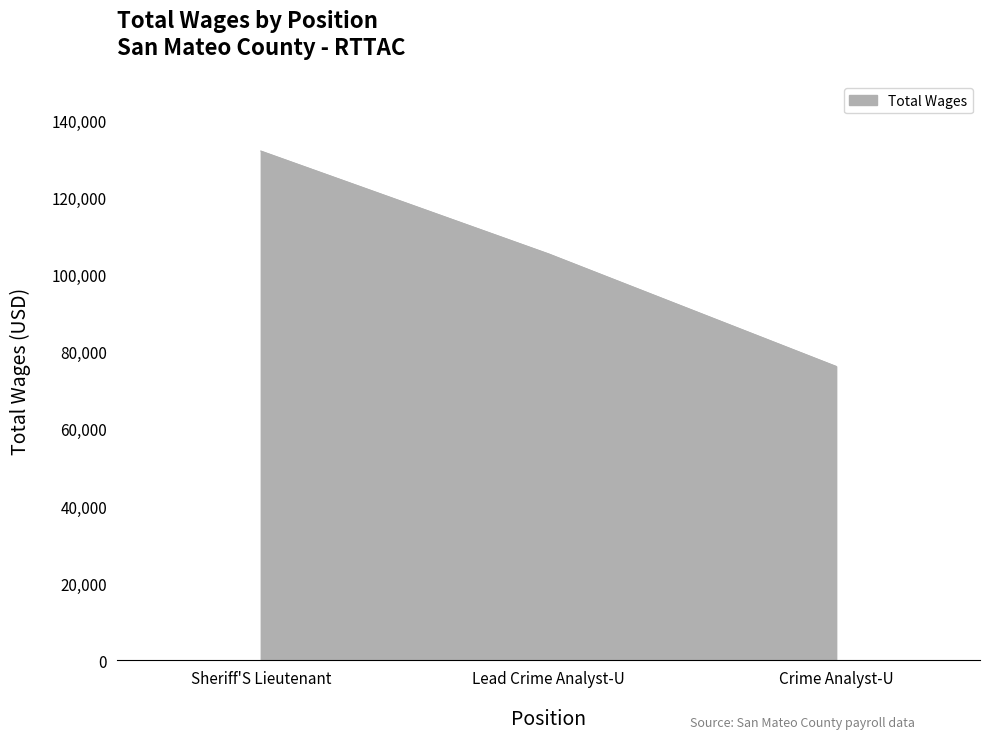

List the labels in order of value, smallest first.

Crime Analyst-U, Lead Crime Analyst-U, Sheriff'S Lieutenant